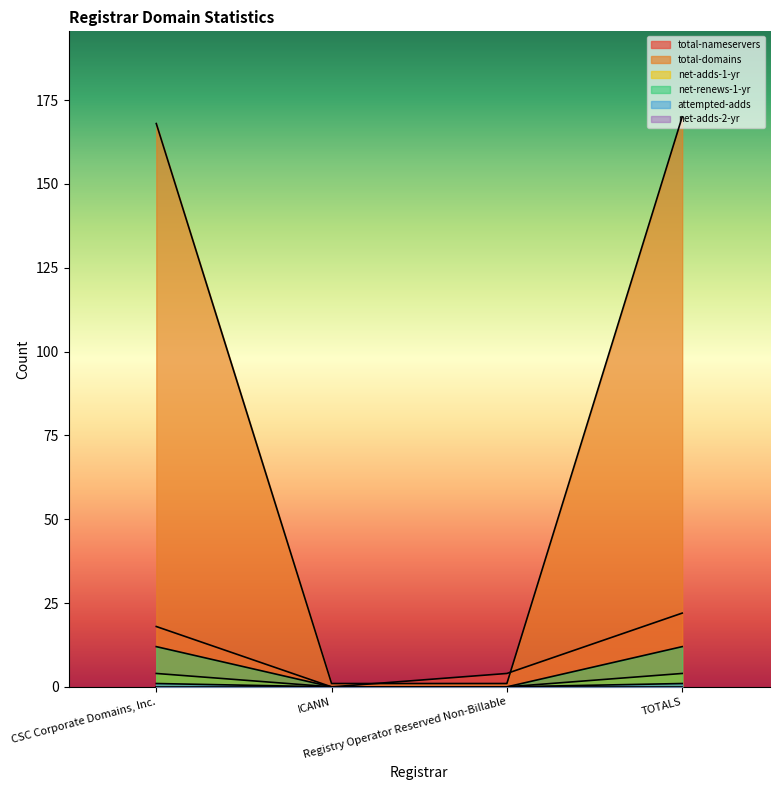

Reading right to left, extract all data points from this chart.

total-nameservers: TOTALS=22	Registry Operator Reserved Non-Billable=4	ICANN=0	CSC Corporate Domains, Inc.=18
total-domains: TOTALS=170	Registry Operator Reserved Non-Billable=1	ICANN=1	CSC Corporate Domains, Inc.=168
net-adds-1-yr: TOTALS=4	Registry Operator Reserved Non-Billable=0	ICANN=0	CSC Corporate Domains, Inc.=4
net-renews-1-yr: TOTALS=12	Registry Operator Reserved Non-Billable=0	ICANN=0	CSC Corporate Domains, Inc.=12
attempted-adds: TOTALS=1	Registry Operator Reserved Non-Billable=0	ICANN=0	CSC Corporate Domains, Inc.=1